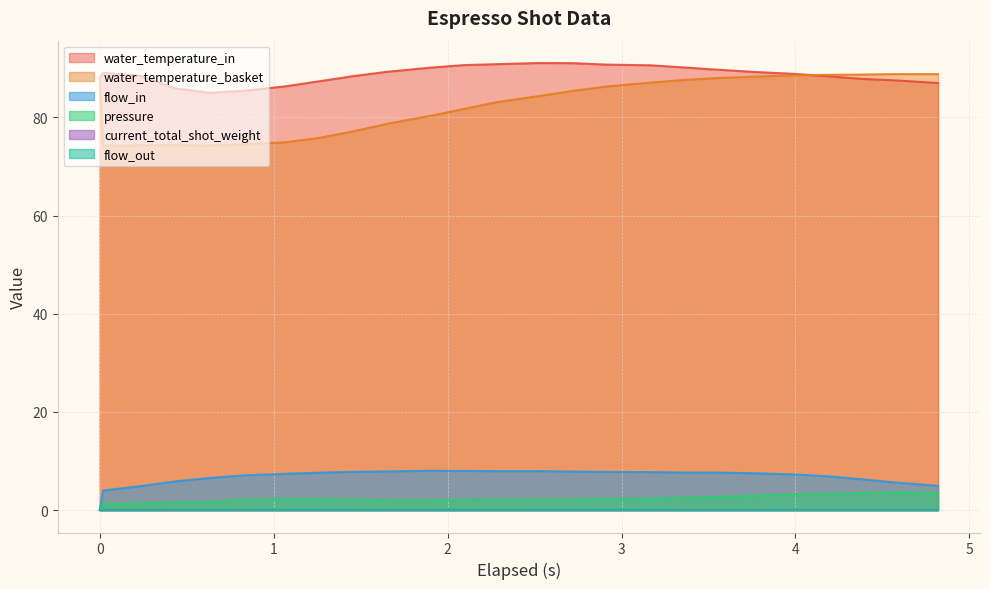

What is the difference between the second highest and minimum values in the flow_in series?

8.0